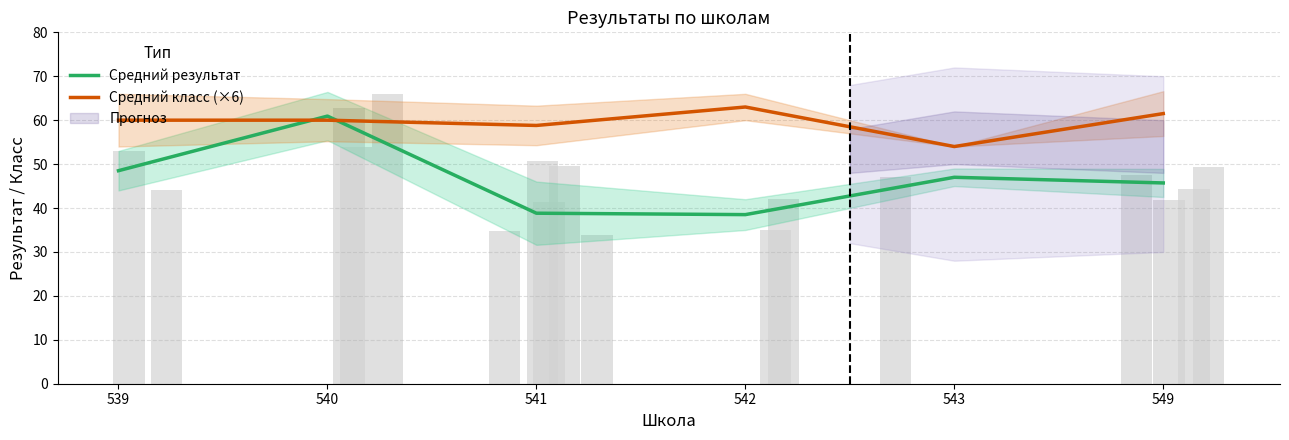

Is it true that Средний результат equals 45.7 at 549?

True